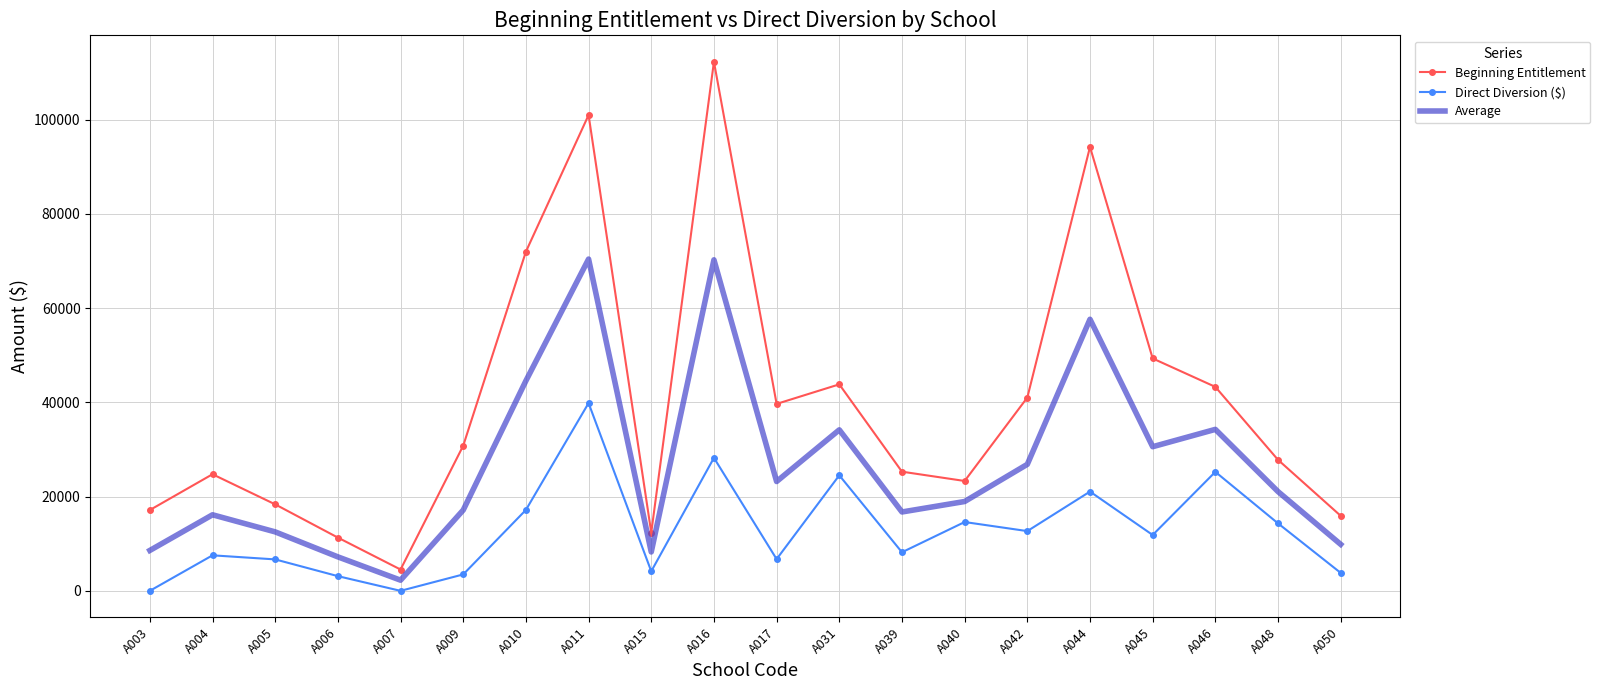

List the series in order of their overall mean, highest first.

Beginning Entitlement, Average, Direct Diversion ($)